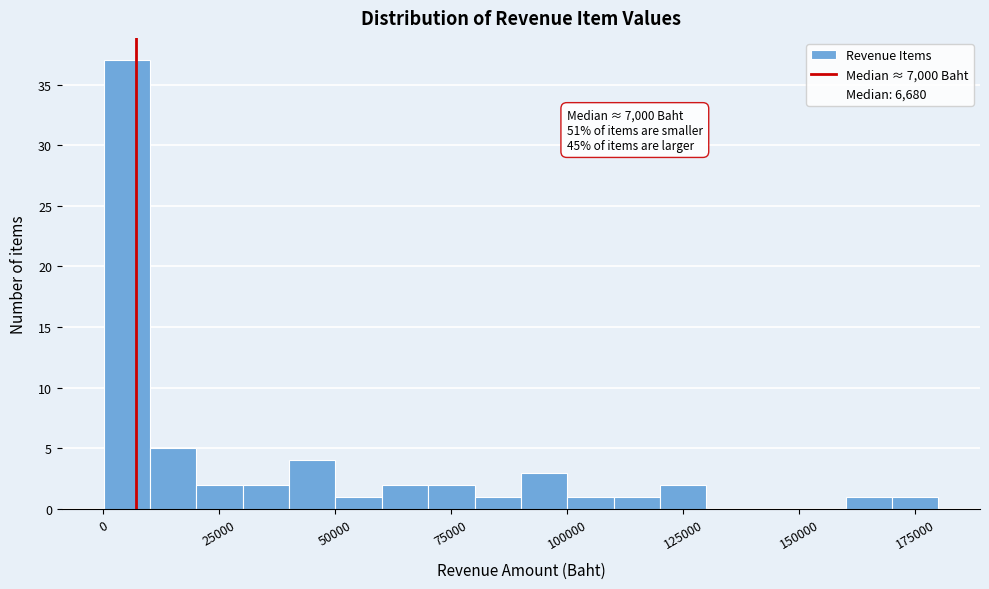

Read against the x-axis, roughly where is the centre of the tallest bar?

5000